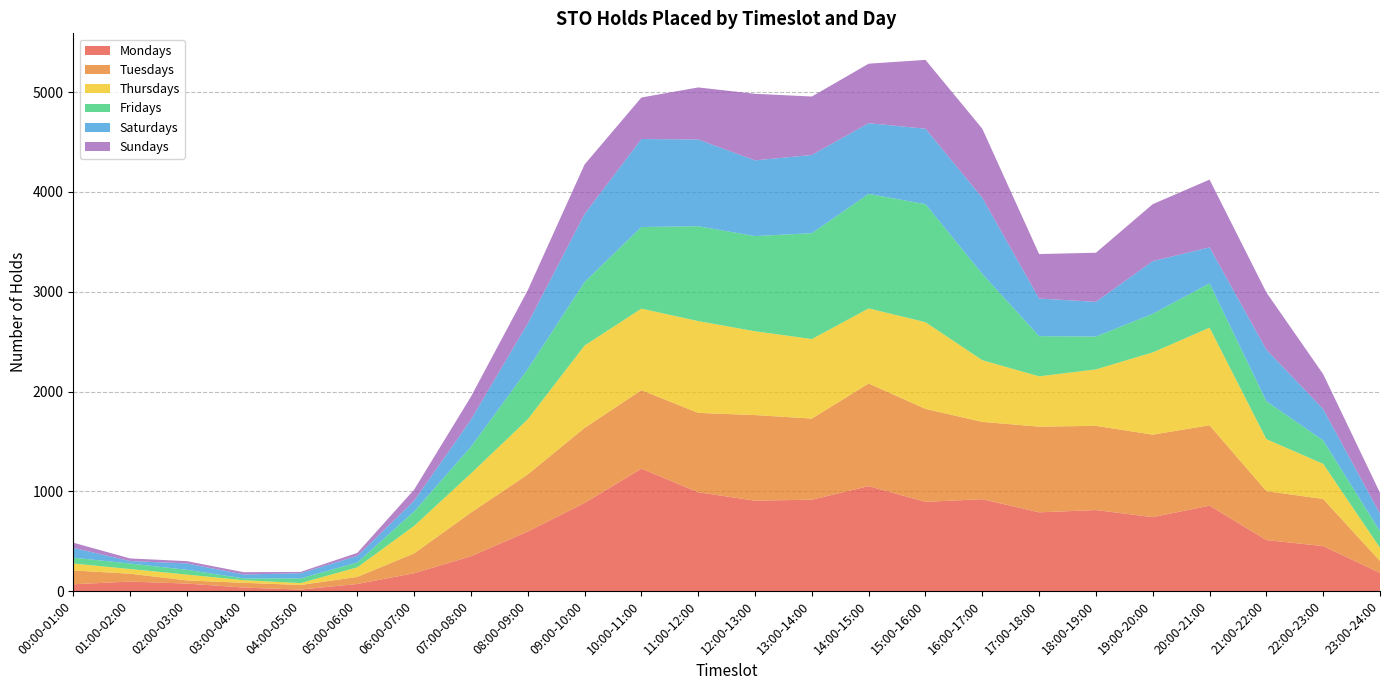

Reading left to right, transcribe all the data shown in this chart.

Mondays: 00:00-01:00=68	01:00-02:00=95	02:00-03:00=75	03:00-04:00=35	04:00-05:00=15	05:00-06:00=71	06:00-07:00=179	07:00-08:00=349	08:00-09:00=597	09:00-10:00=883	10:00-11:00=1227	11:00-12:00=990	12:00-13:00=906	13:00-14:00=916	14:00-15:00=1052	15:00-16:00=894	16:00-17:00=921	17:00-18:00=789	18:00-19:00=812	19:00-20:00=741	20:00-21:00=856	21:00-22:00=511	22:00-23:00=451	23:00-24:00=182
Tuesdays: 00:00-01:00=139	01:00-02:00=79	02:00-03:00=32	03:00-04:00=48	04:00-05:00=46	05:00-06:00=71	06:00-07:00=199	07:00-08:00=438	08:00-09:00=572	09:00-10:00=753	10:00-11:00=787	11:00-12:00=796	12:00-13:00=858	13:00-14:00=813	14:00-15:00=1029	15:00-16:00=932	16:00-17:00=775	17:00-18:00=859	18:00-19:00=844	19:00-20:00=827	20:00-21:00=806	21:00-22:00=491	22:00-23:00=472	23:00-24:00=119
Thursdays: 00:00-01:00=69	01:00-02:00=47	02:00-03:00=58	03:00-04:00=26	04:00-05:00=19	05:00-06:00=96	06:00-07:00=275	07:00-08:00=392	08:00-09:00=553	09:00-10:00=825	10:00-11:00=817	11:00-12:00=920	12:00-13:00=840	13:00-14:00=797	14:00-15:00=752	15:00-16:00=869	16:00-17:00=618	17:00-18:00=504	18:00-19:00=566	19:00-20:00=824	20:00-21:00=978	21:00-22:00=521	22:00-23:00=352	23:00-24:00=133
Fridays: 00:00-01:00=59	01:00-02:00=55	02:00-03:00=48	03:00-04:00=18	04:00-05:00=46	05:00-06:00=49	06:00-07:00=145	07:00-08:00=267	08:00-09:00=503	09:00-10:00=637	10:00-11:00=818	11:00-12:00=951	12:00-13:00=954	13:00-14:00=1061	14:00-15:00=1148	15:00-16:00=1183	16:00-17:00=865	17:00-18:00=403	18:00-19:00=329	19:00-20:00=387	20:00-21:00=444	21:00-22:00=380	22:00-23:00=235	23:00-24:00=165
Saturdays: 00:00-01:00=98	01:00-02:00=25	02:00-03:00=64	03:00-04:00=39	04:00-05:00=53	05:00-06:00=66	06:00-07:00=107	07:00-08:00=273	08:00-09:00=458	09:00-10:00=682	10:00-11:00=882	11:00-12:00=869	12:00-13:00=759	13:00-14:00=784	14:00-15:00=709	15:00-16:00=756	16:00-17:00=763	17:00-18:00=377	18:00-19:00=348	19:00-20:00=528	20:00-21:00=361	21:00-22:00=517	22:00-23:00=314	23:00-24:00=176
Sundays: 00:00-01:00=52	01:00-02:00=26	02:00-03:00=23	03:00-04:00=23	04:00-05:00=13	05:00-06:00=30	06:00-07:00=112	07:00-08:00=230	08:00-09:00=333	09:00-10:00=496	10:00-11:00=416	11:00-12:00=522	12:00-13:00=667	13:00-14:00=586	14:00-15:00=596	15:00-16:00=690	16:00-17:00=692	17:00-18:00=446	18:00-19:00=492	19:00-20:00=571	20:00-21:00=679	21:00-22:00=573	22:00-23:00=350	23:00-24:00=210